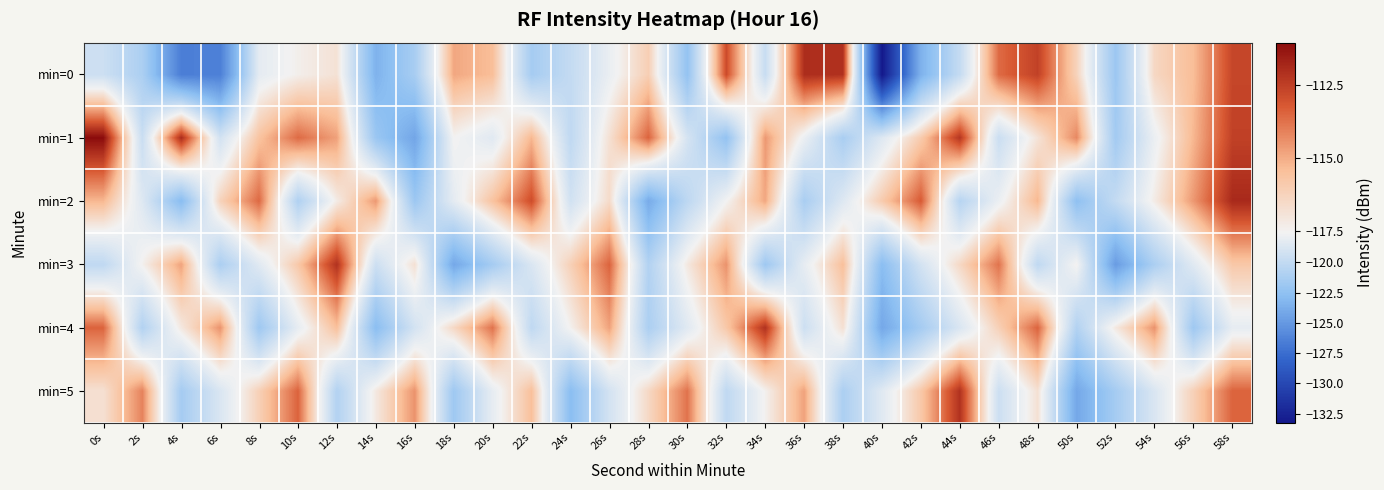

List the series in order of their peak value, lowest first.

min=3, min=4, min=5, min=0, min=2, min=1